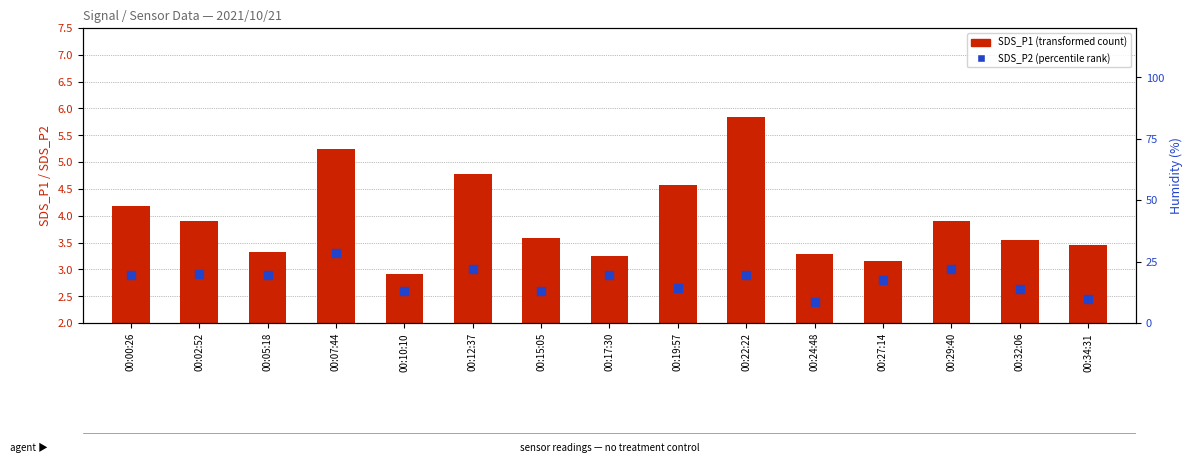

At which category is the sum across all series the highest?

00:22:22